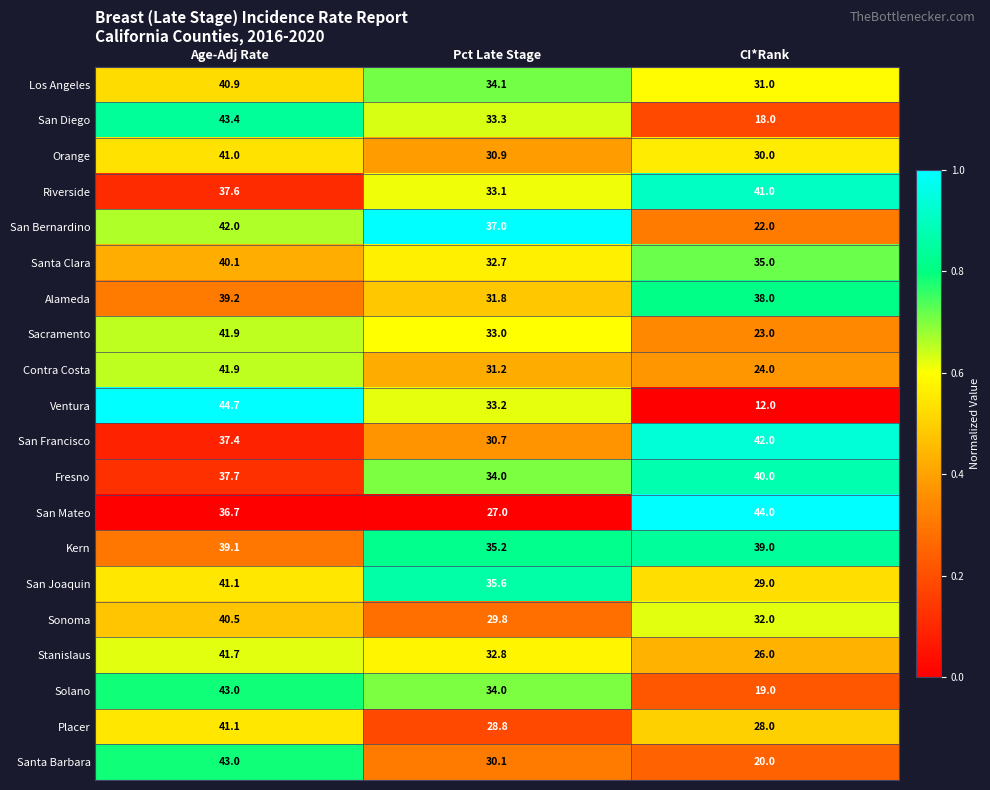

What is the total value across all series at CI*Rank?

593.0